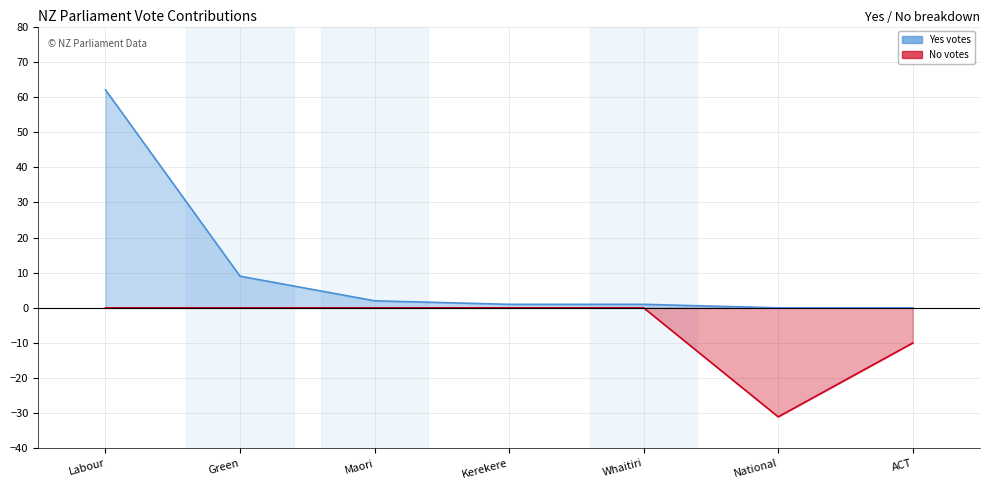

Rank the series by their maximum value, from highest to lowest.

Yes votes, No votes